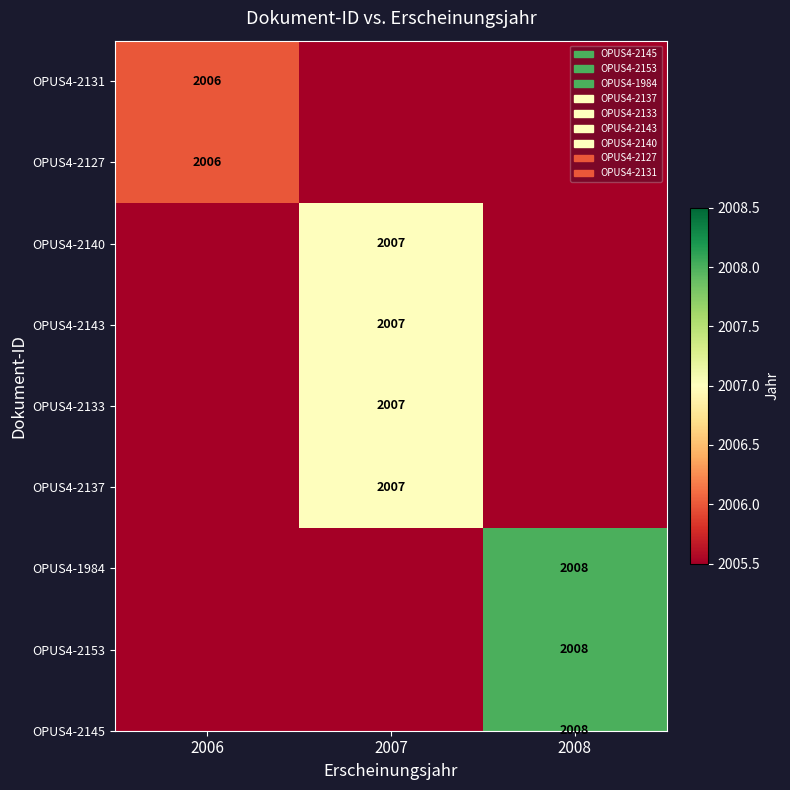

What is the change in value from 2006 to 2007?

-2006